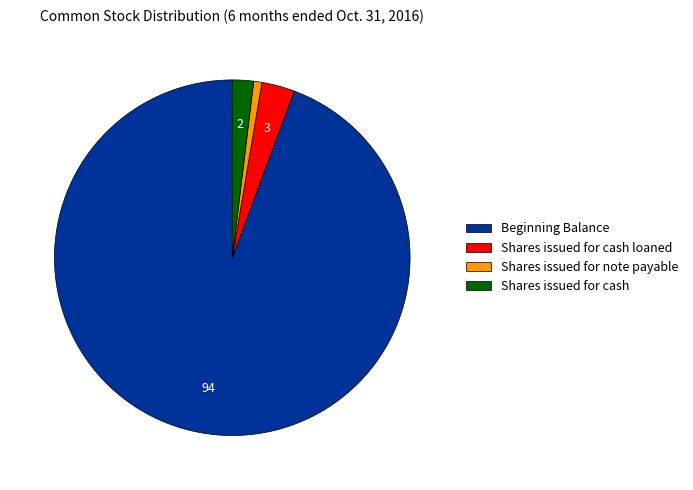

Which category accounts for the majority?

Beginning Balance